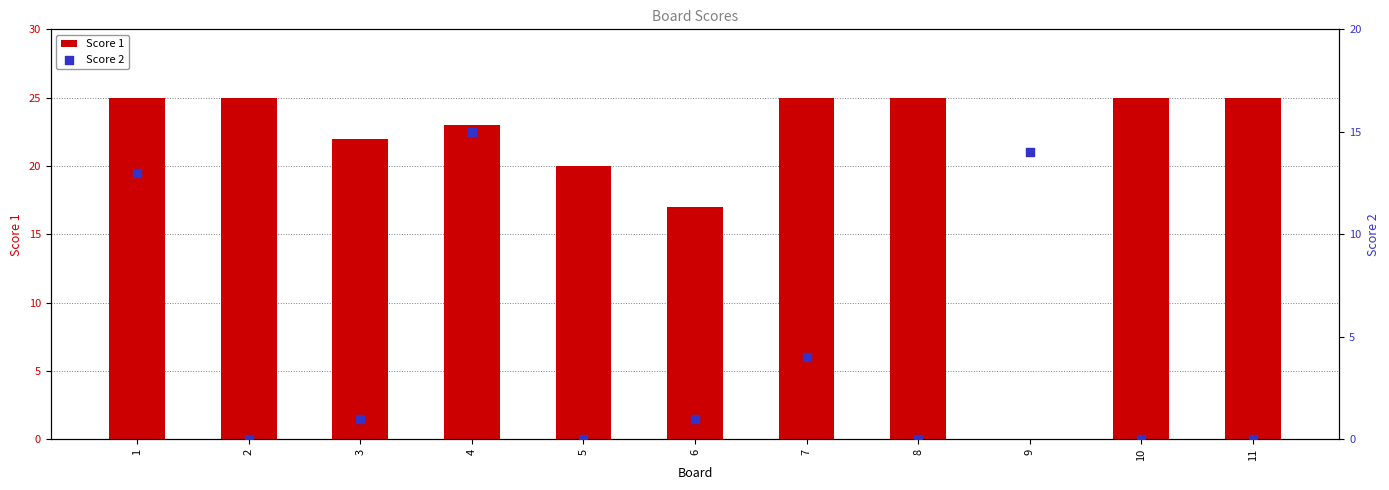

Is the value of Score 1 at 5 greater than the value of Score 2 at 2?

Yes